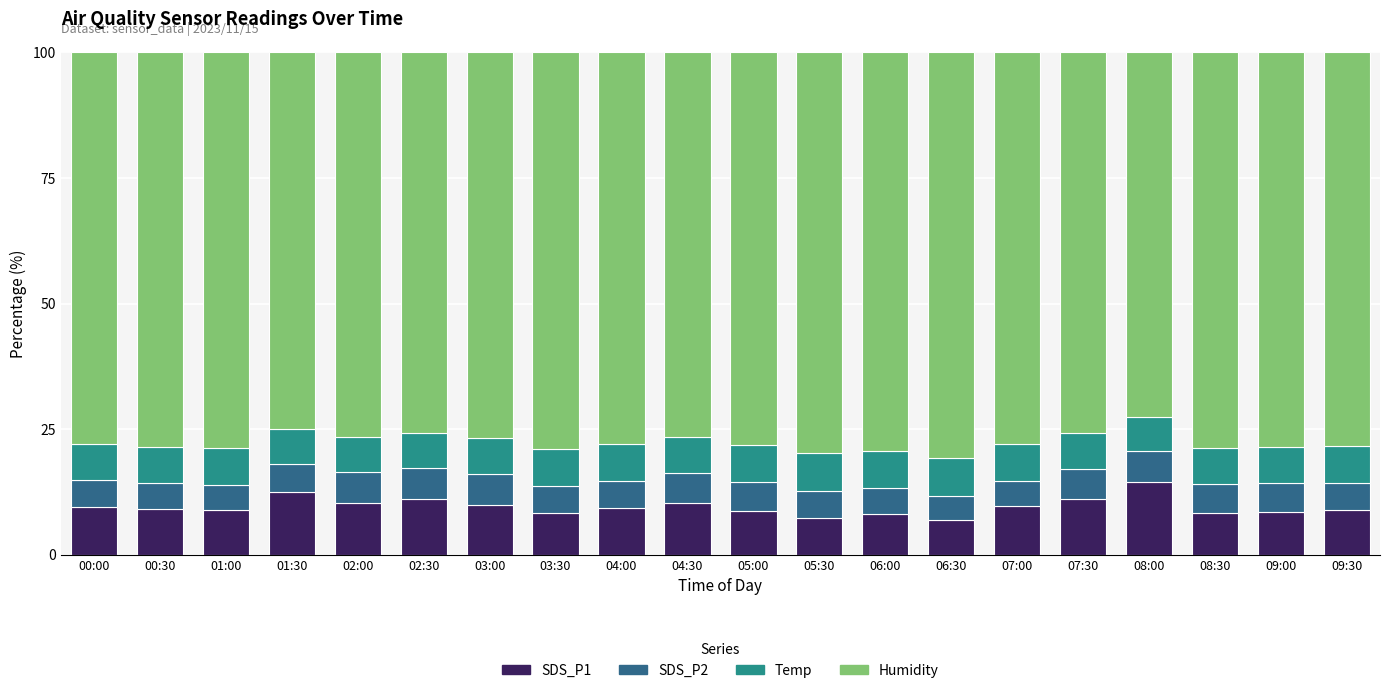

At which label does SDS_P1 reach its peak?

08:00